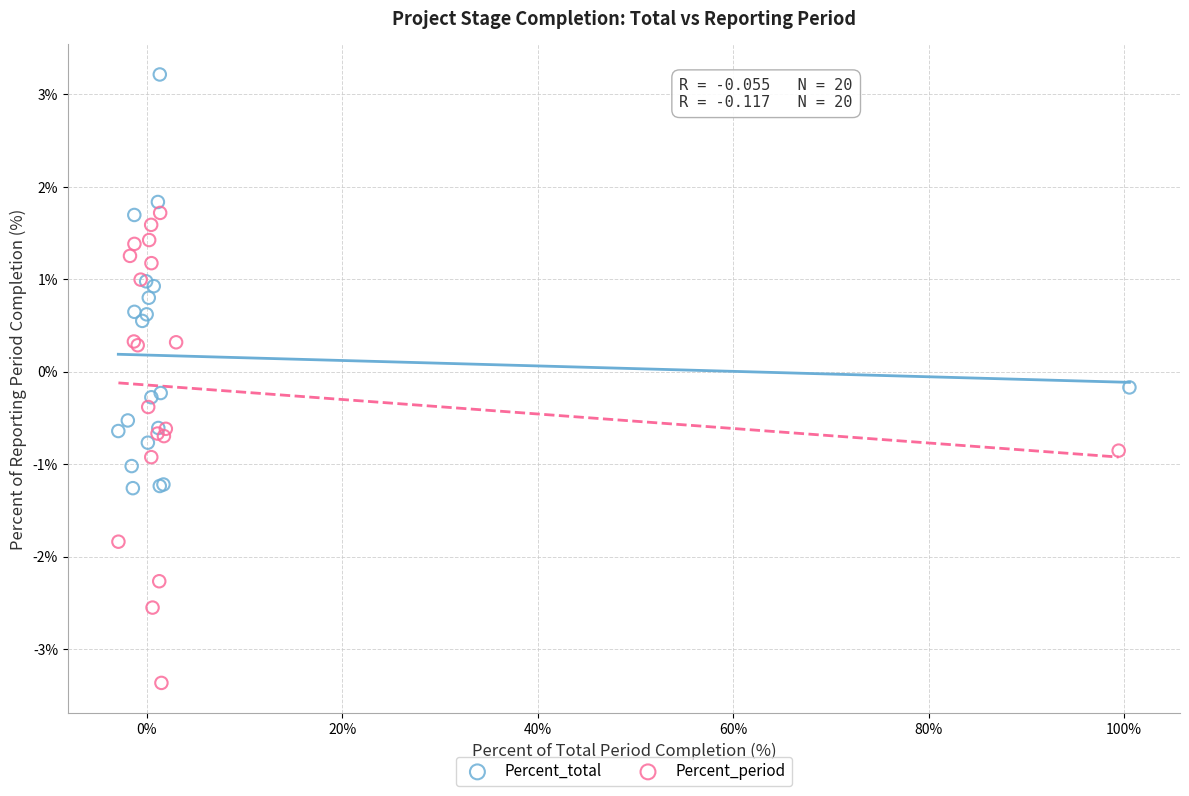

Which series has the widest spread of Y values?

Percent_period